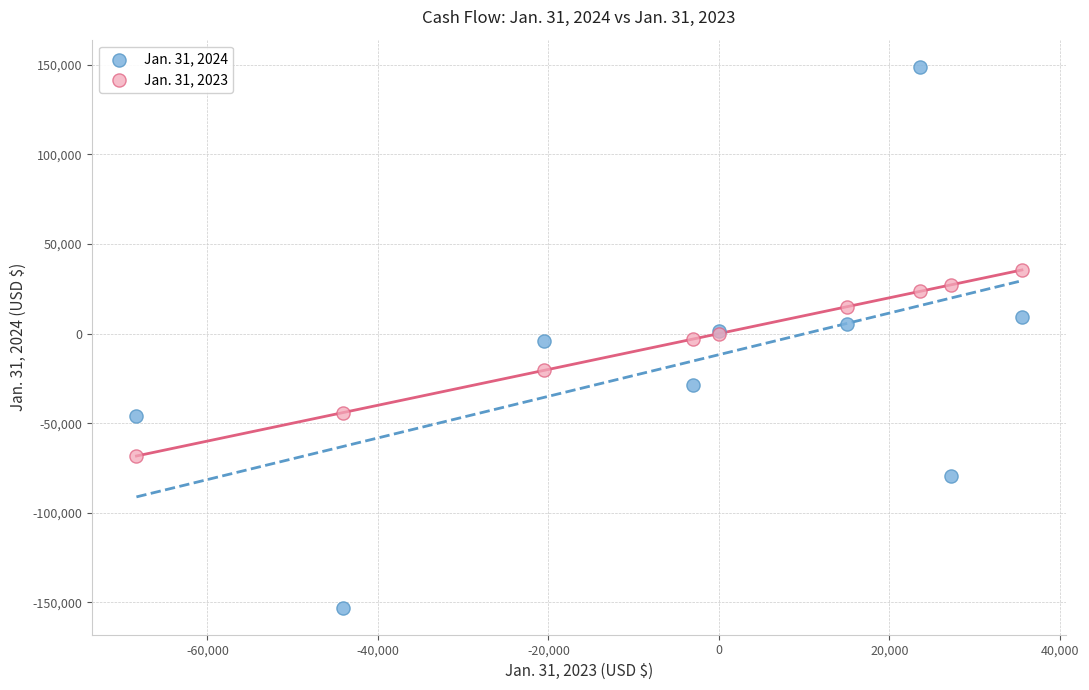

Which series reaches the minimum Y coordinate?

Jan. 31, 2024